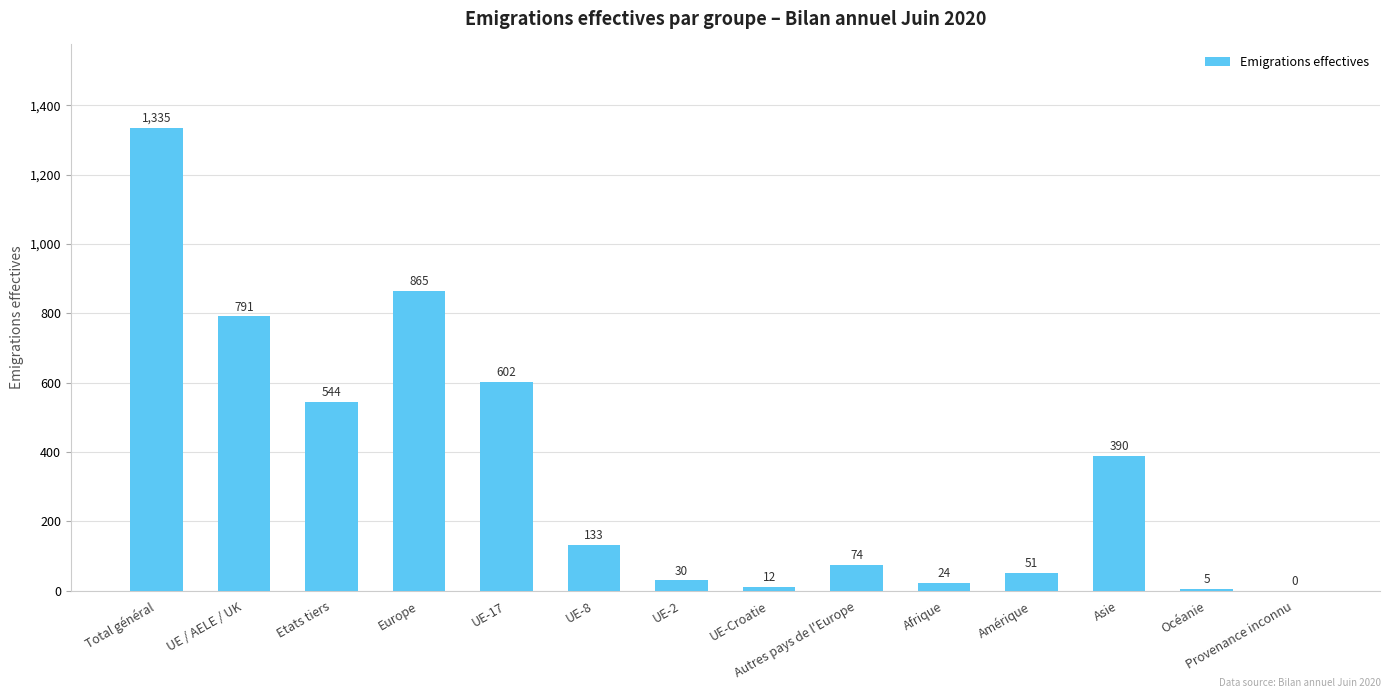

Which has a higher value, UE-2 or Europe?

Europe